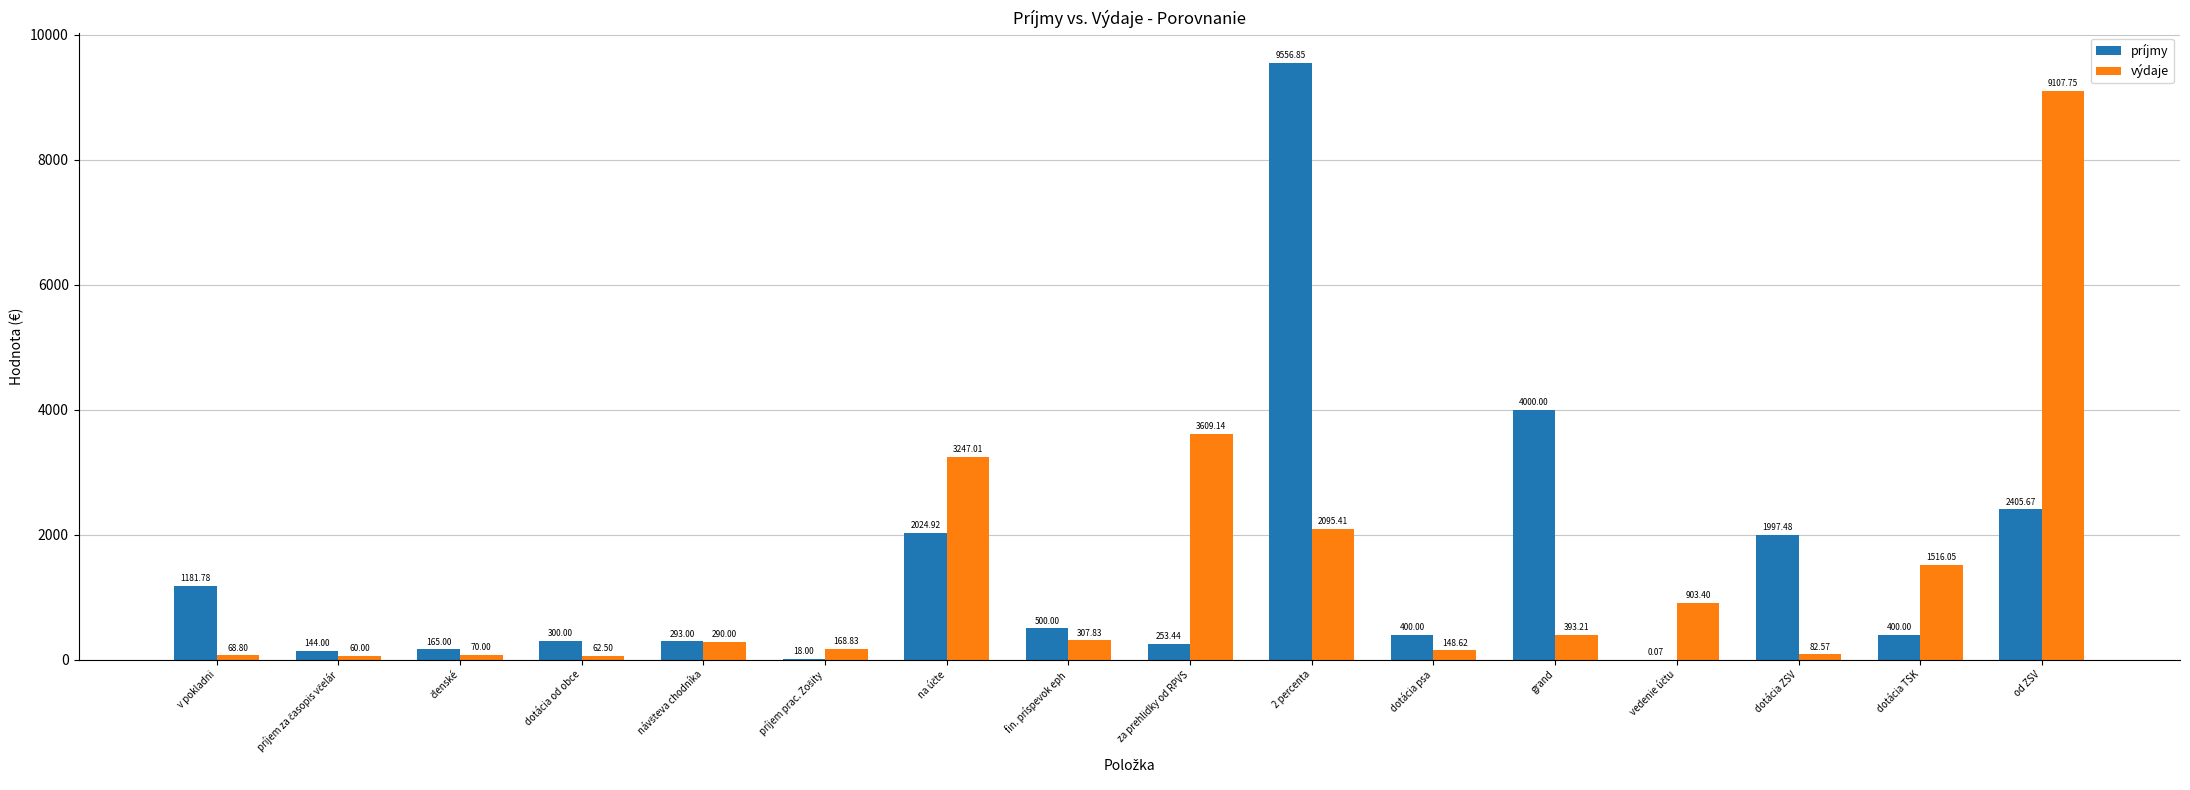

Are the bars horizontal?

No